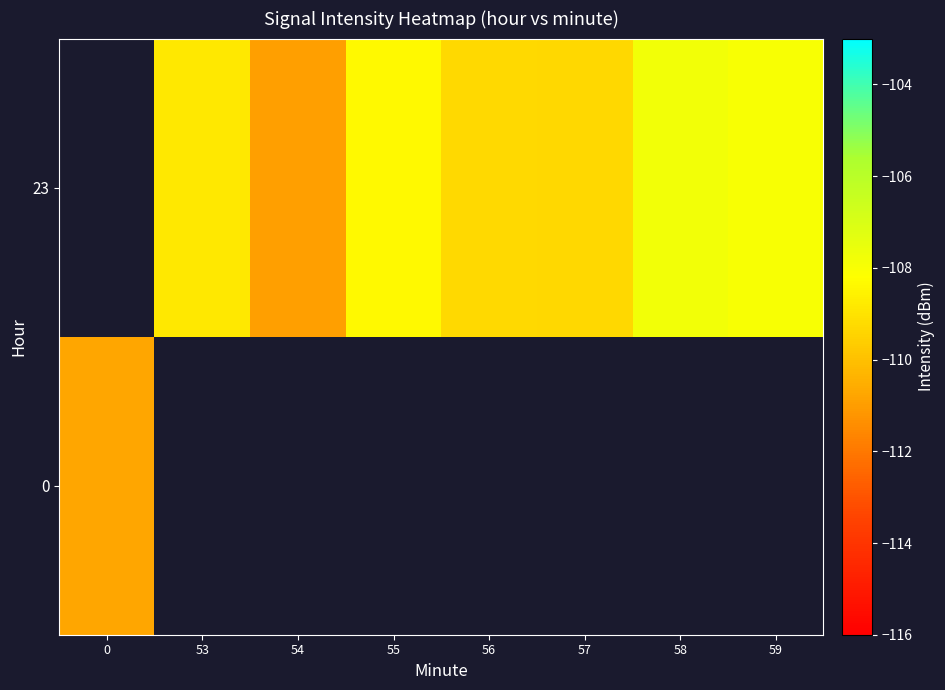

How many series are shown in this chart?

2